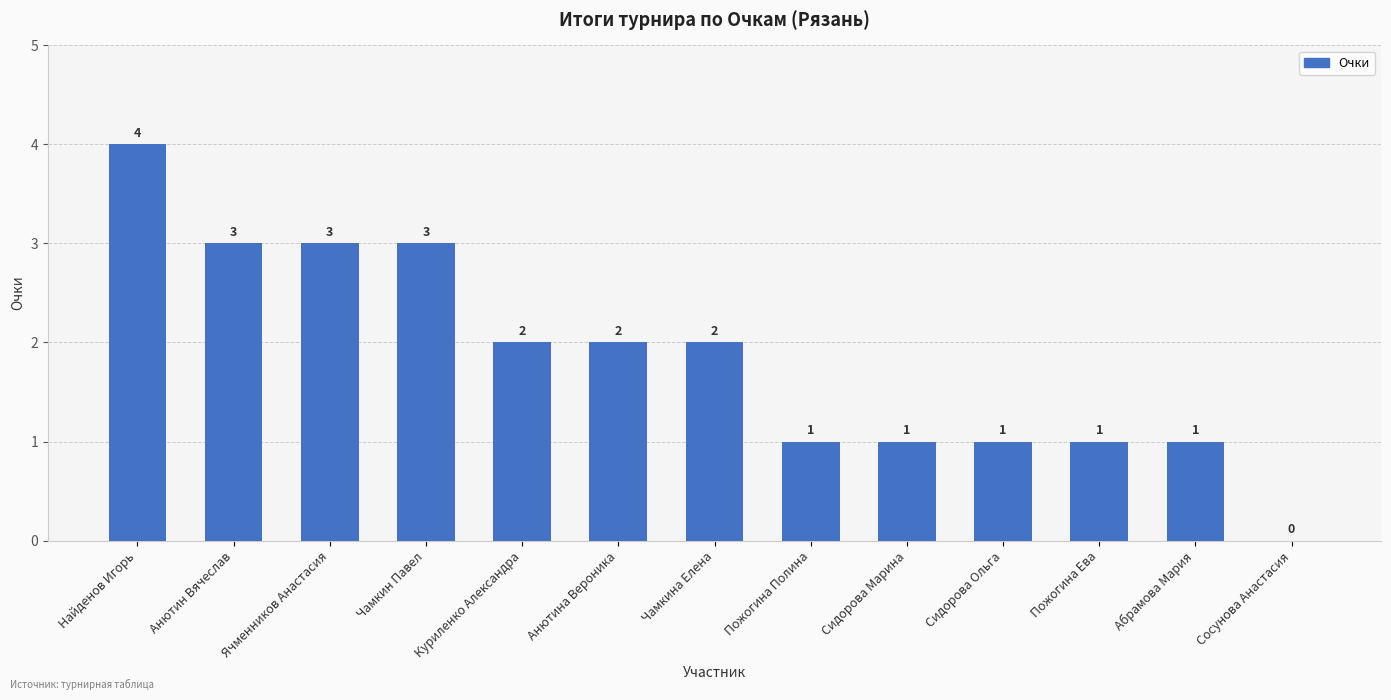

What is the sum of all values?

24